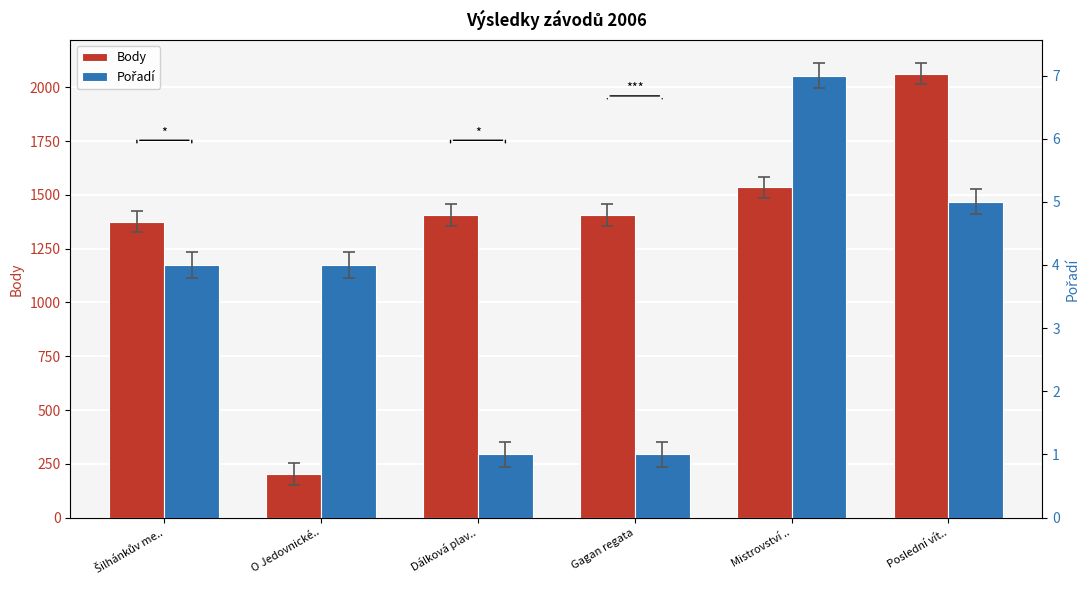

Reading left to right, extract all data points from this chart.

Body: Šilhánkův me..=1376	O Jedovnické..=202	Dálková plav..=1406	Gagan regata=1406	Mistrovství ..=1535	Poslední vít..=2064
Pořadí: Šilhánkův me..=4	O Jedovnické..=4	Dálková plav..=1	Gagan regata=1	Mistrovství ..=7	Poslední vít..=5